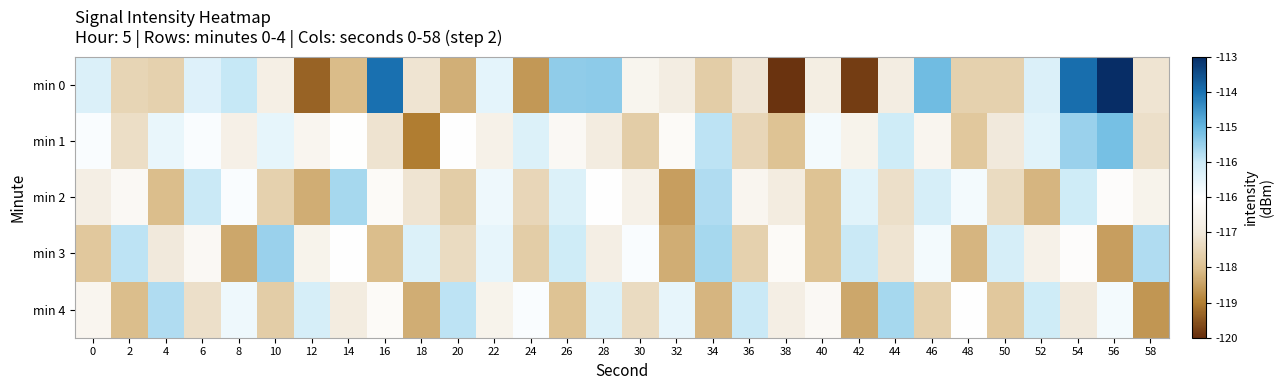

At 48, list the series in order from largest to smallest.

min 2, min 4, min 0, min 1, min 3